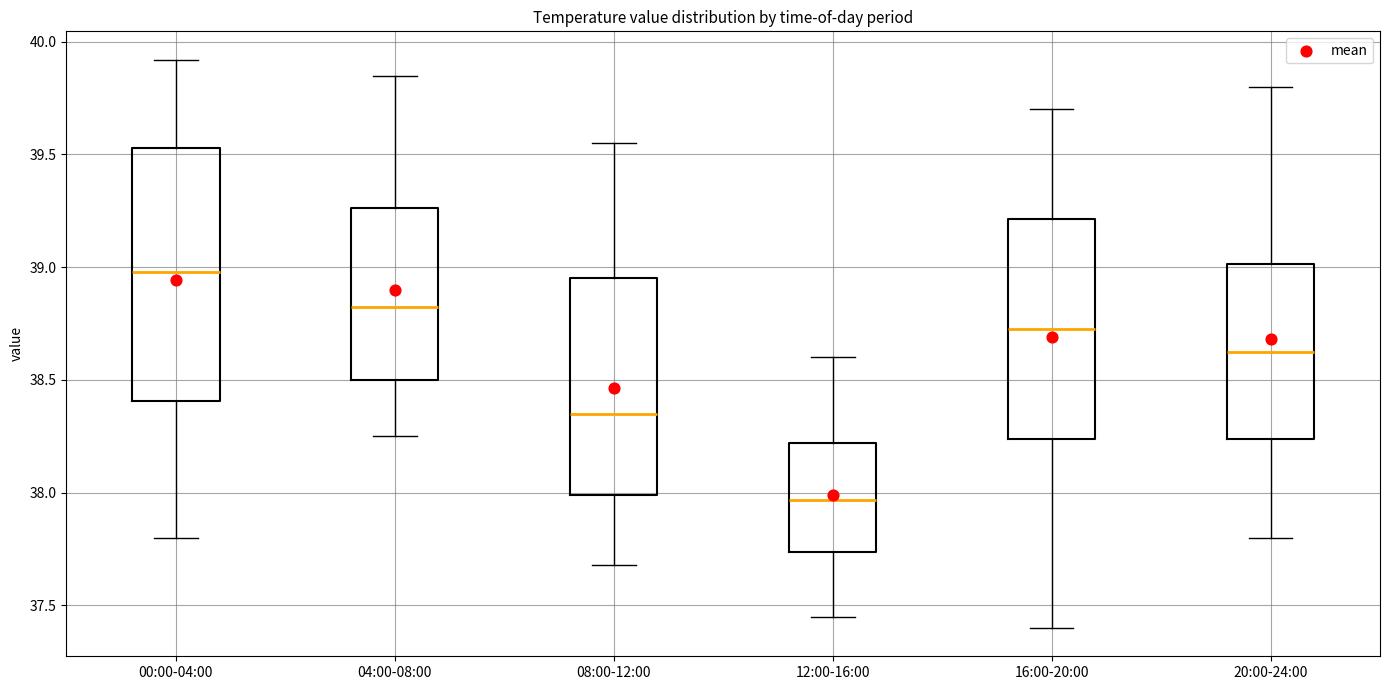

Which box has the lowest median line?

12:00-16:00